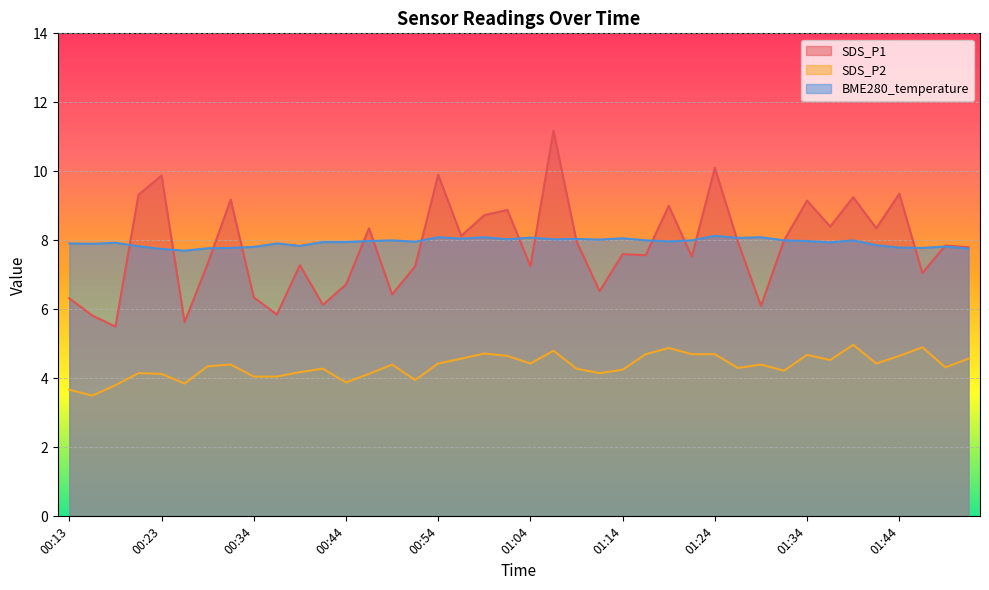

Which label corresponds to the largest value in the chart?

01:06